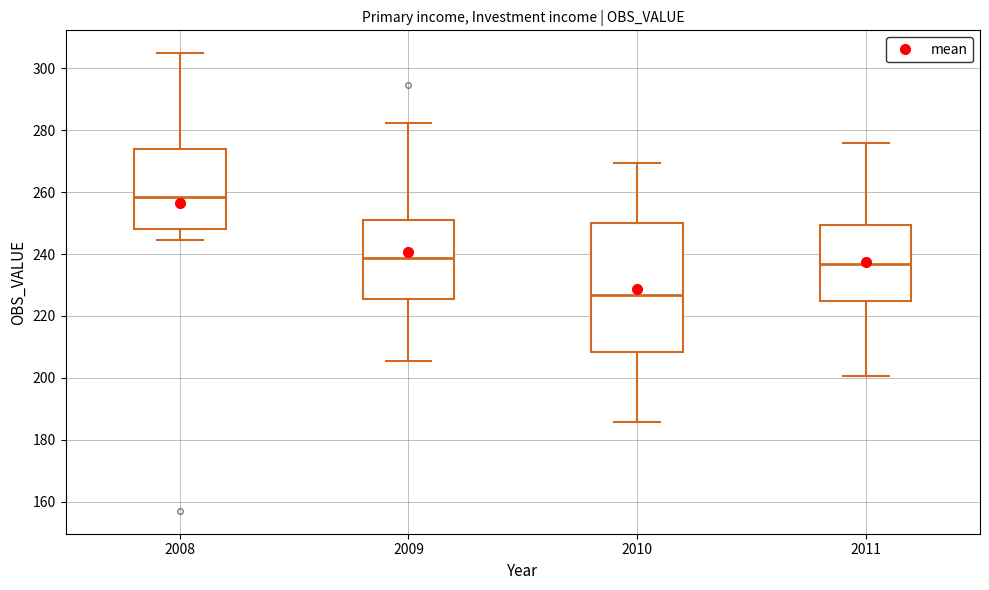

Reading left to right, read every box against the y-axis: the position of its median line, the range the box covers, and the ends of its whiskers. The values are not printed on the chart, so give them approximately, as read against the axis.

2008: median 258, box 248 to 274, whiskers 244 to 304
2009: median 238, box 226 to 250, whiskers 206 to 282
2010: median 226, box 208 to 250, whiskers 186 to 270
2011: median 236, box 224 to 250, whiskers 200 to 276